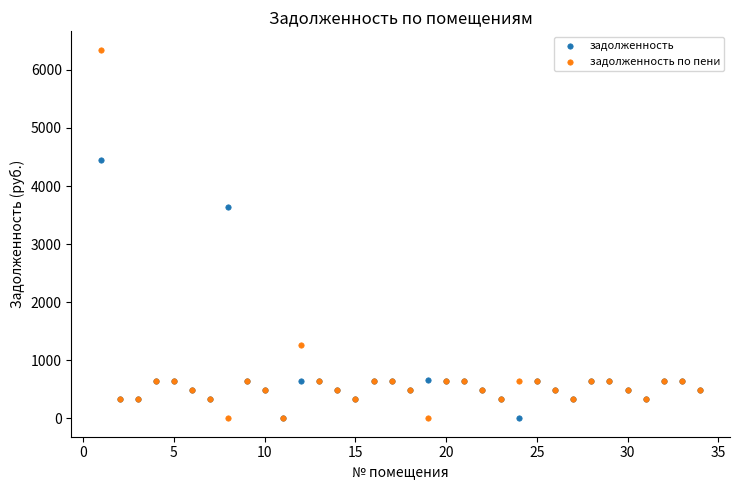

Which series has the largest Y range (max minus min)?

задолженность по пени